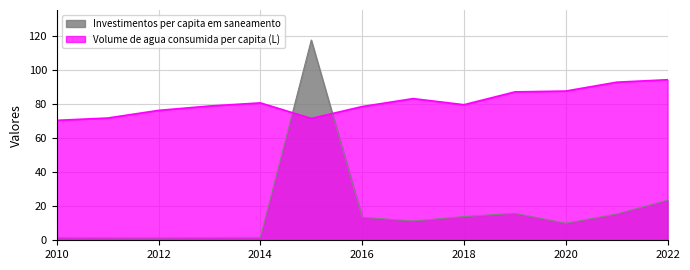

How many interior local valleys does the Volume de agua consumida per capita (L) series have?

2